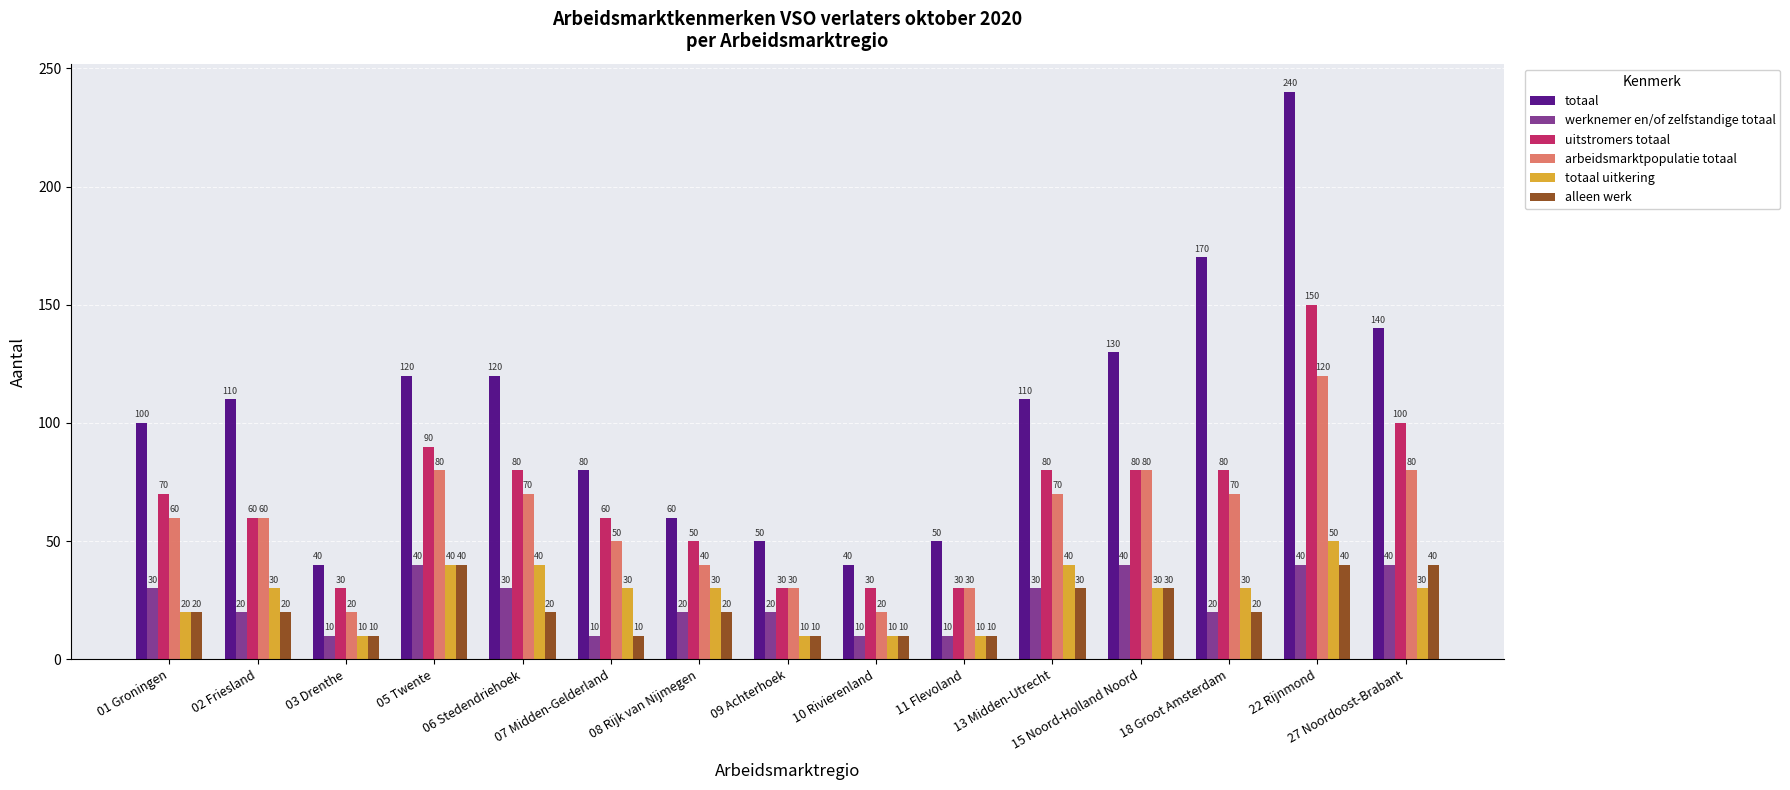

Which label corresponds to the largest value in the chart?

22 Rijnmond